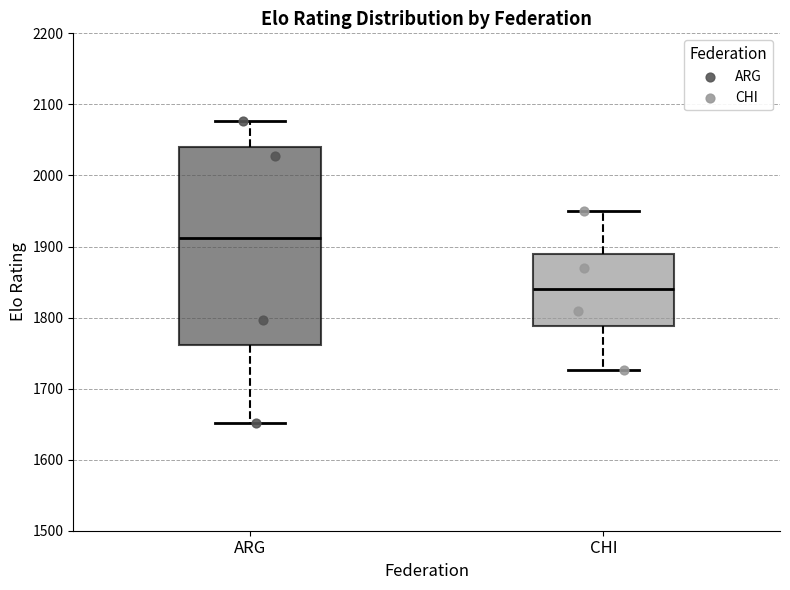

Which box has the highest median line?

ARG